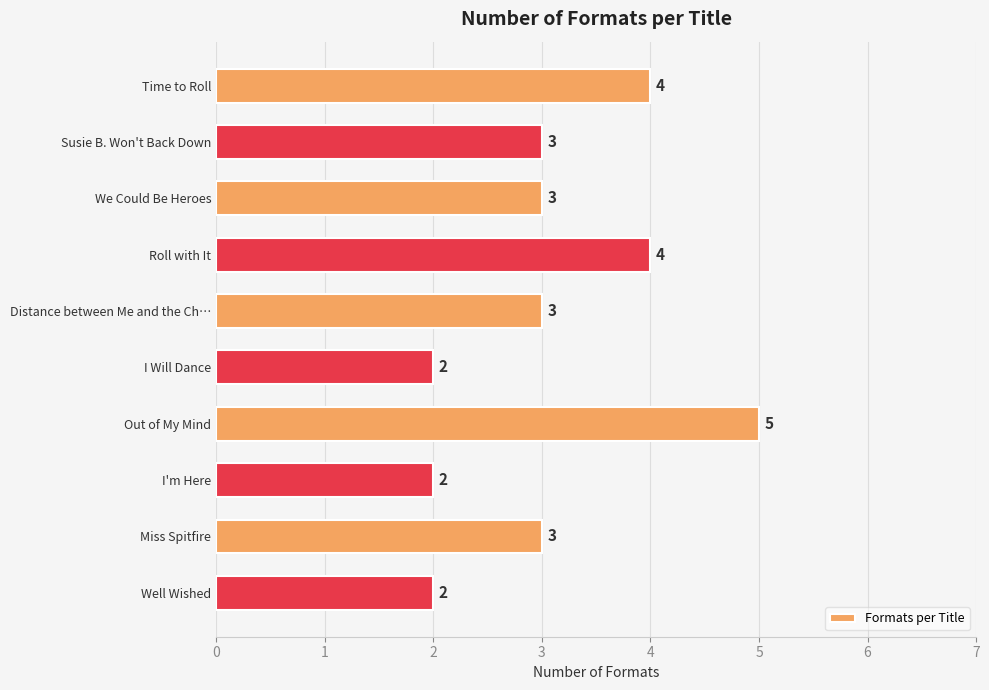

What is the sum of the values at Susie B. Won't Back Down and Distance between Me and the Ch…?

6